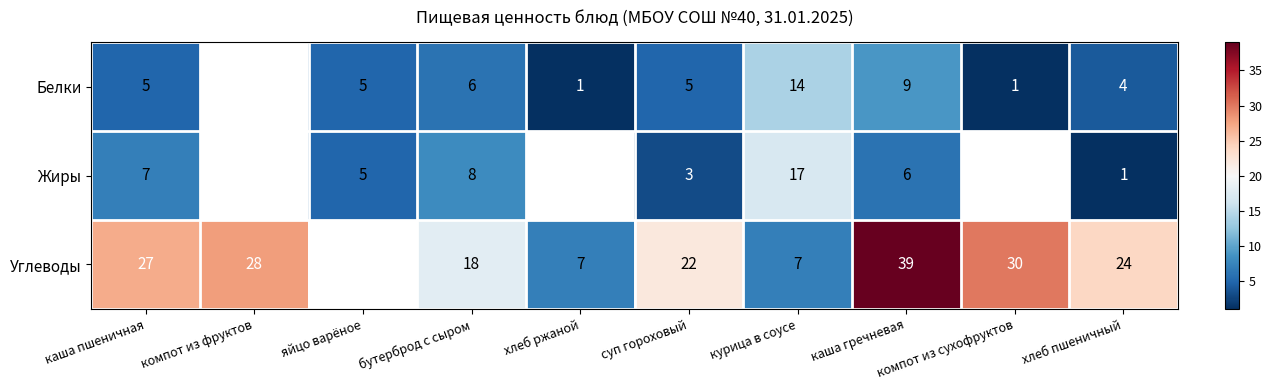

Is the value of Белки at хлеб ржаной greater than the value of Углеводы at суп гороховый?

No